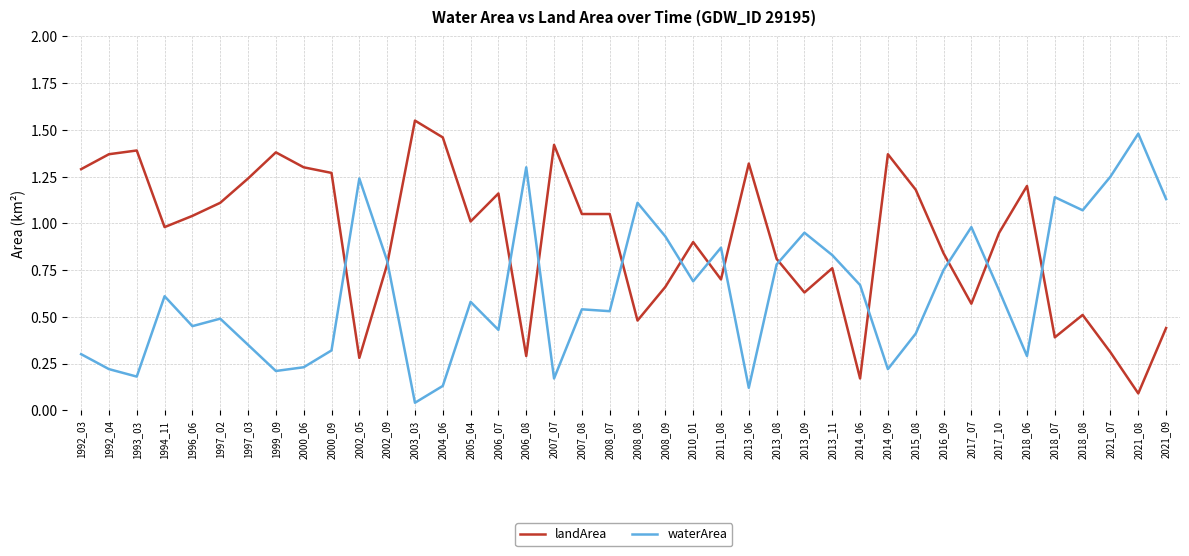

Which series has the largest total across all categories?

landArea